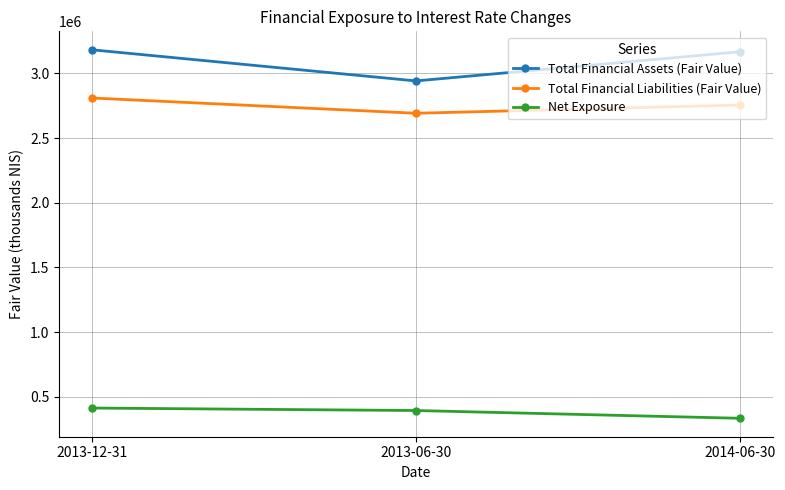

What position from the right is 2013-12-31?

3